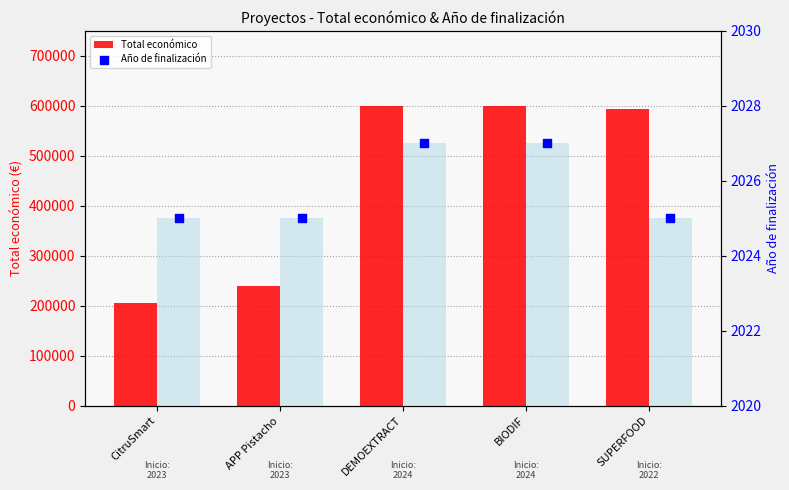

Which series contains the lowest Y value?

Año de finalización